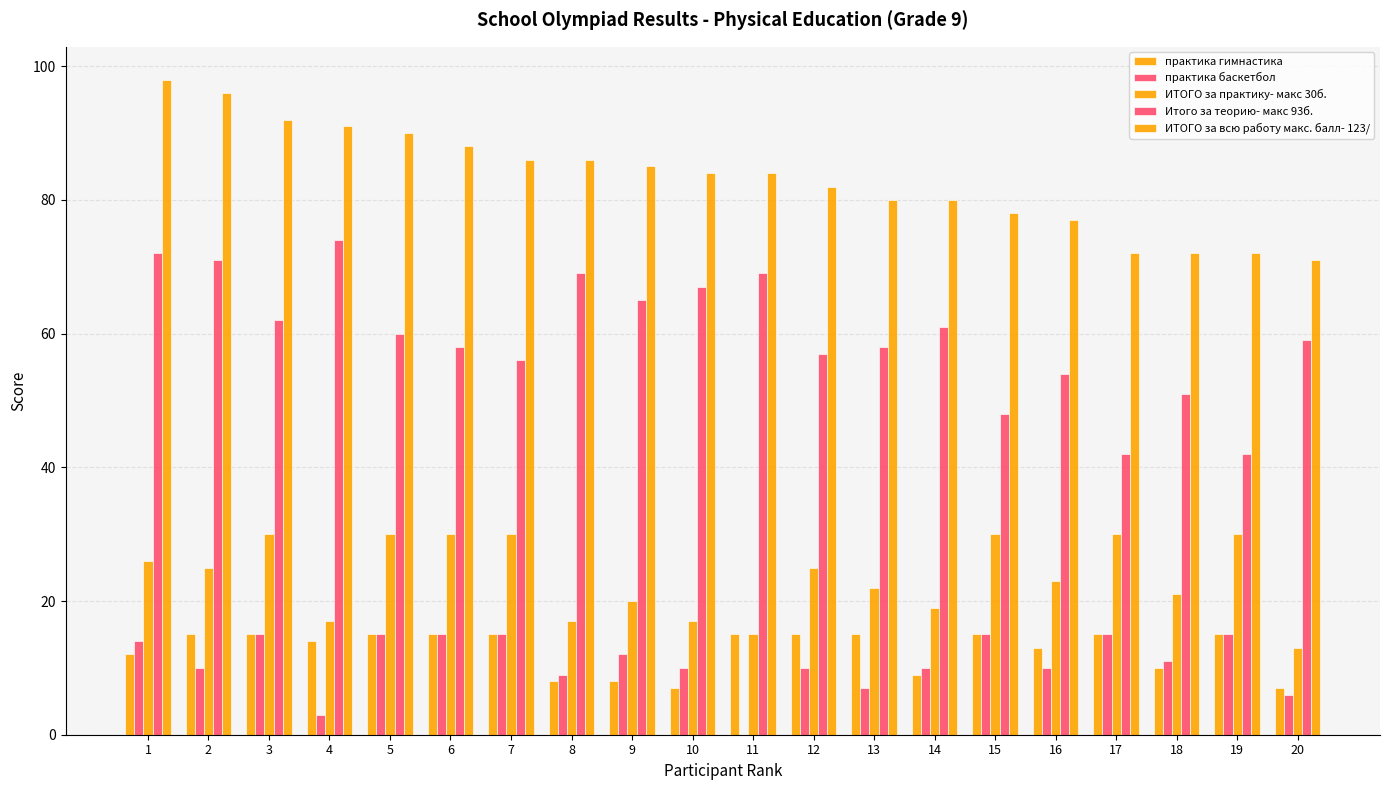

List the labels in order of практика гимнастика value, largest first.

2, 3, 5, 6, 7, 11, 12, 13, 15, 17, 19, 4, 16, 1, 18, 14, 8, 9, 10, 20